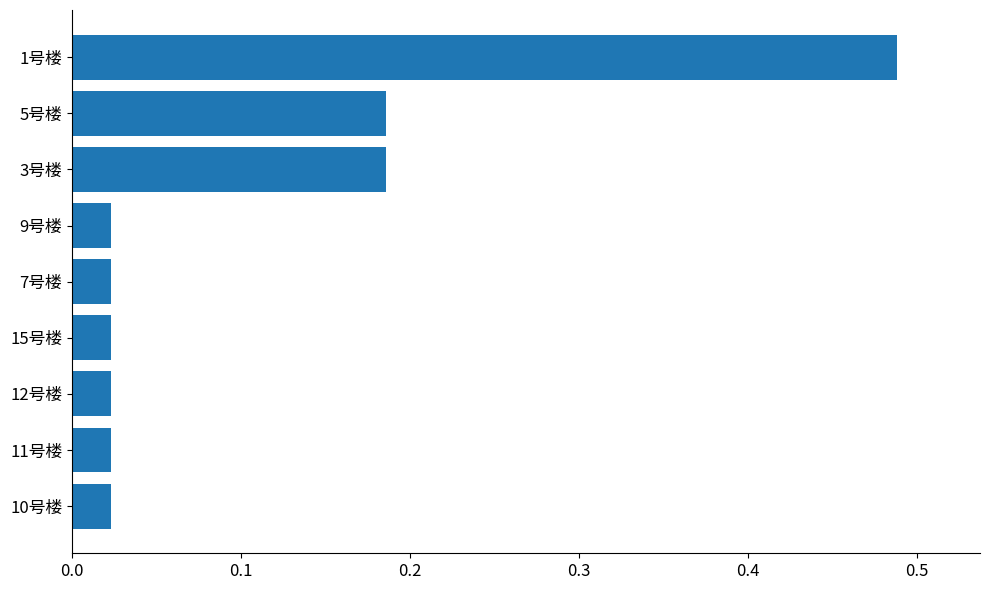

Between 5号楼 and 1号楼, which is larger?

1号楼